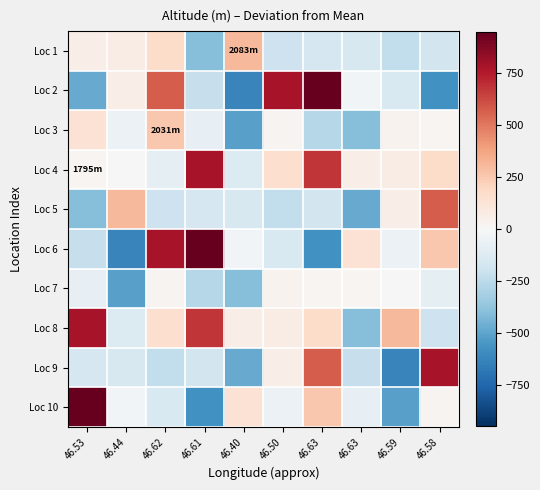

Reading right to left, what are all the values shown in this chart?

Loc 1: 46.58=-170.9	46.59=-233.9	46.63=-154.9	46.63=-157.9	46.50=-199.9	46.40=305.1	46.61=-406.9	46.62=175.1	46.44=72.1	46.53=62.1
Loc 2: 46.58=-577.9	46.59=-147.9	46.63=-28.9	46.63=1056.1	46.50=787.1	46.40=-627.9	46.61=-217.9	46.62=577.1	46.44=65.1	46.53=-477.9
Loc 3: 46.58=16.1	46.59=32.1	46.63=-406.9	46.63=-268.9	46.50=26.1	46.40=-515.9	46.61=-74.9	46.62=253.1	46.44=-53.9	46.53=137.1
Loc 4: 46.58=175.1	46.59=72.1	46.63=62.1	46.63=680.1	46.50=162.1	46.40=-127.9	46.61=784.1	46.62=-93.9	46.44=2.1	46.53=17.1
Loc 5: 46.58=577.1	46.59=65.1	46.63=-477.9	46.63=-170.9	46.50=-233.9	46.40=-154.9	46.61=-157.9	46.62=-199.9	46.44=305.1	46.53=-406.9
Loc 6: 46.58=253.1	46.59=-53.9	46.63=137.1	46.63=-577.9	46.50=-147.9	46.40=-28.9	46.61=1056.1	46.62=787.1	46.44=-627.9	46.53=-217.9
Loc 7: 46.58=-93.9	46.59=2.1	46.63=17.1	46.63=16.1	46.50=32.1	46.40=-406.9	46.61=-268.9	46.62=26.1	46.44=-515.9	46.53=-74.9
Loc 8: 46.58=-199.9	46.59=305.1	46.63=-406.9	46.63=175.1	46.50=72.1	46.40=62.1	46.61=680.1	46.62=162.1	46.44=-127.9	46.53=784.1
Loc 9: 46.58=787.1	46.59=-627.9	46.63=-217.9	46.63=577.1	46.50=65.1	46.40=-477.9	46.61=-170.9	46.62=-233.9	46.44=-154.9	46.53=-157.9
Loc 10: 46.58=26.1	46.59=-515.9	46.63=-74.9	46.63=253.1	46.50=-53.9	46.40=137.1	46.61=-577.9	46.62=-147.9	46.44=-28.9	46.53=1056.1